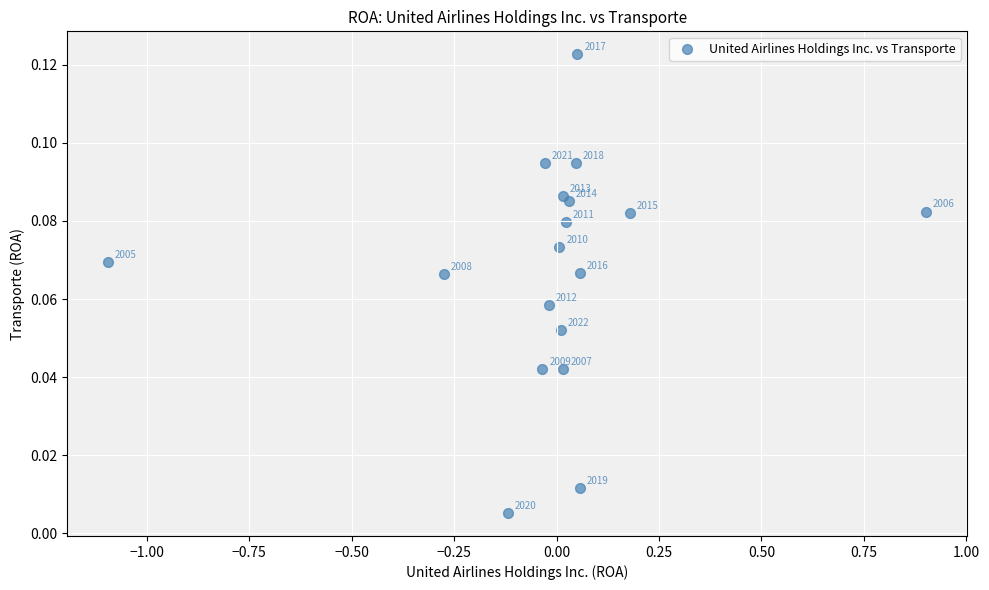

What is the range of X values (max minus min)?

2.0